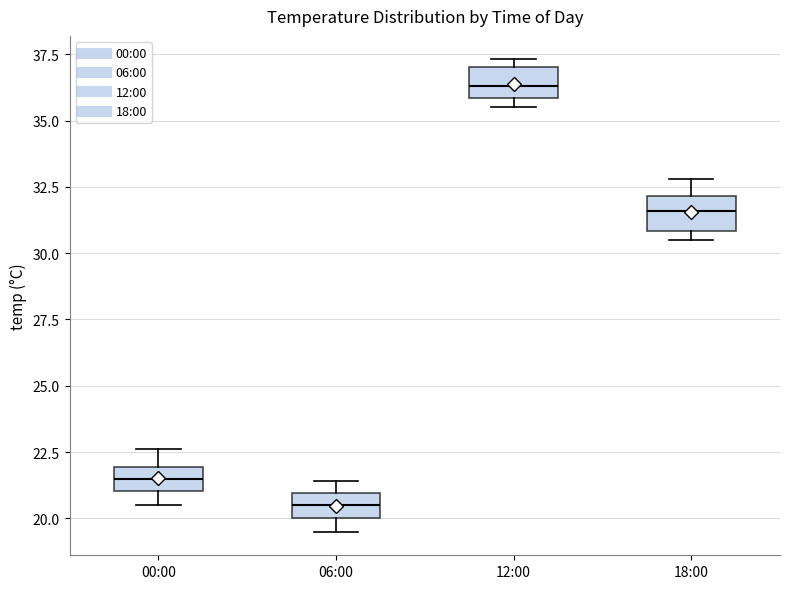

Reading left to right, transcribe this box plot: for each box, give where its median line is, the range the box spans, and where its two whiskers end, as read against the y-axis. The values are not printed on the chart, so give them approximately, as read against the axis.

00:00: median 21.5, box 21.0 to 22.0, whiskers 20.5 to 22.5
06:00: median 20.5, box 20.0 to 21.0, whiskers 19.5 to 21.5
12:00: median 36.5, box 36.0 to 37.0, whiskers 35.5 to 37.5
18:00: median 31.5, box 31.0 to 32.0, whiskers 30.5 to 33.0